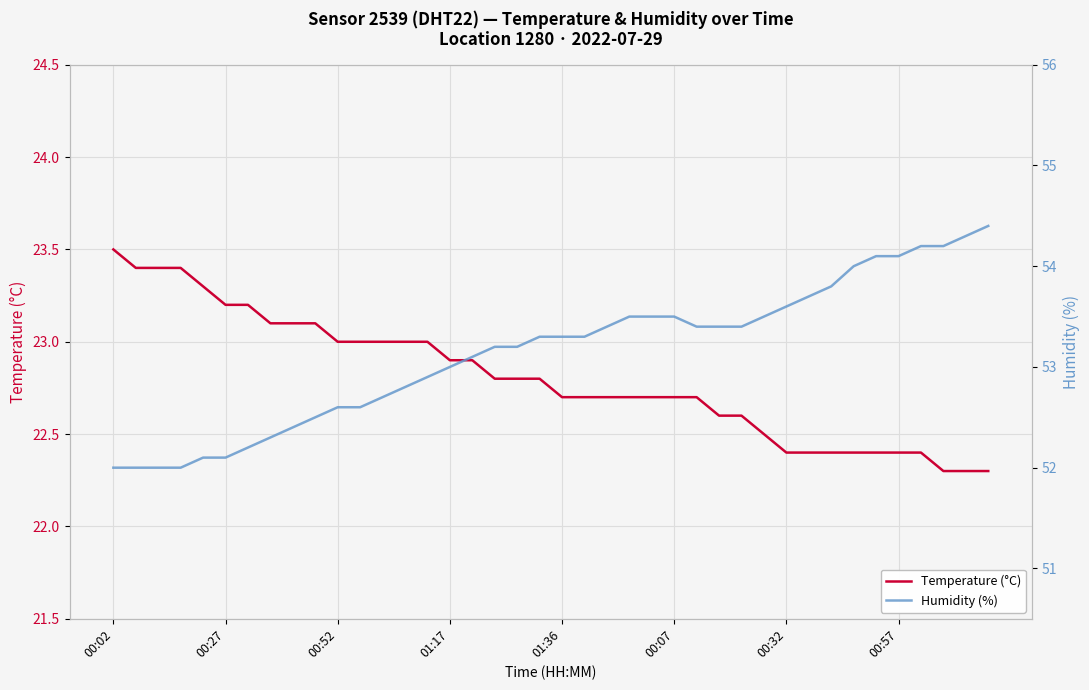

True or false: Temperature (°C) has more than 0 points higher than both neighbors.

False